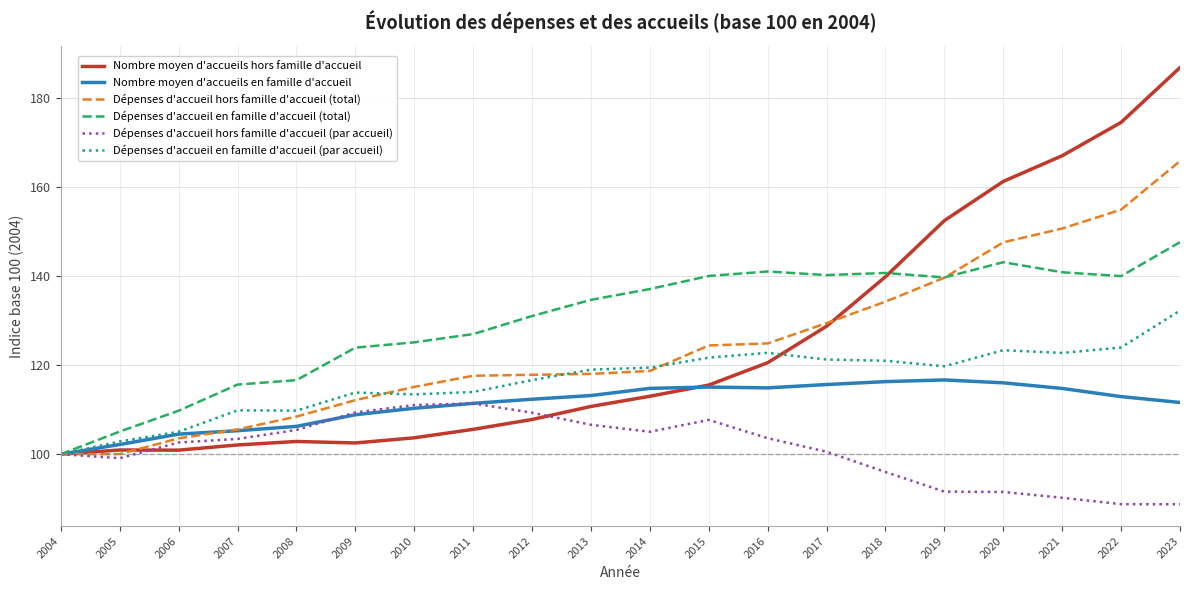

Between 2016 and 2020, which series saw the biggest shift?

Nombre moyen d'accueils hors famille d'accueil